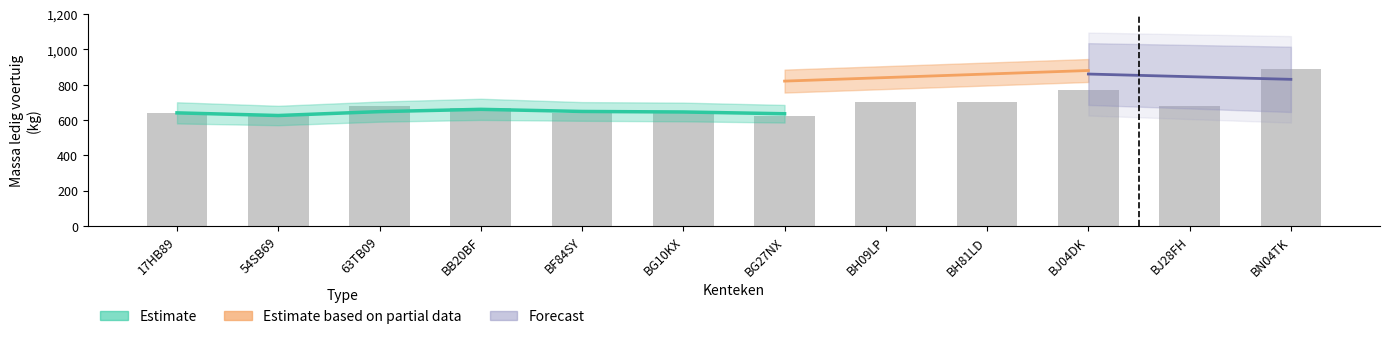

Between BH09LP and 17HB89, which is larger?

BH09LP